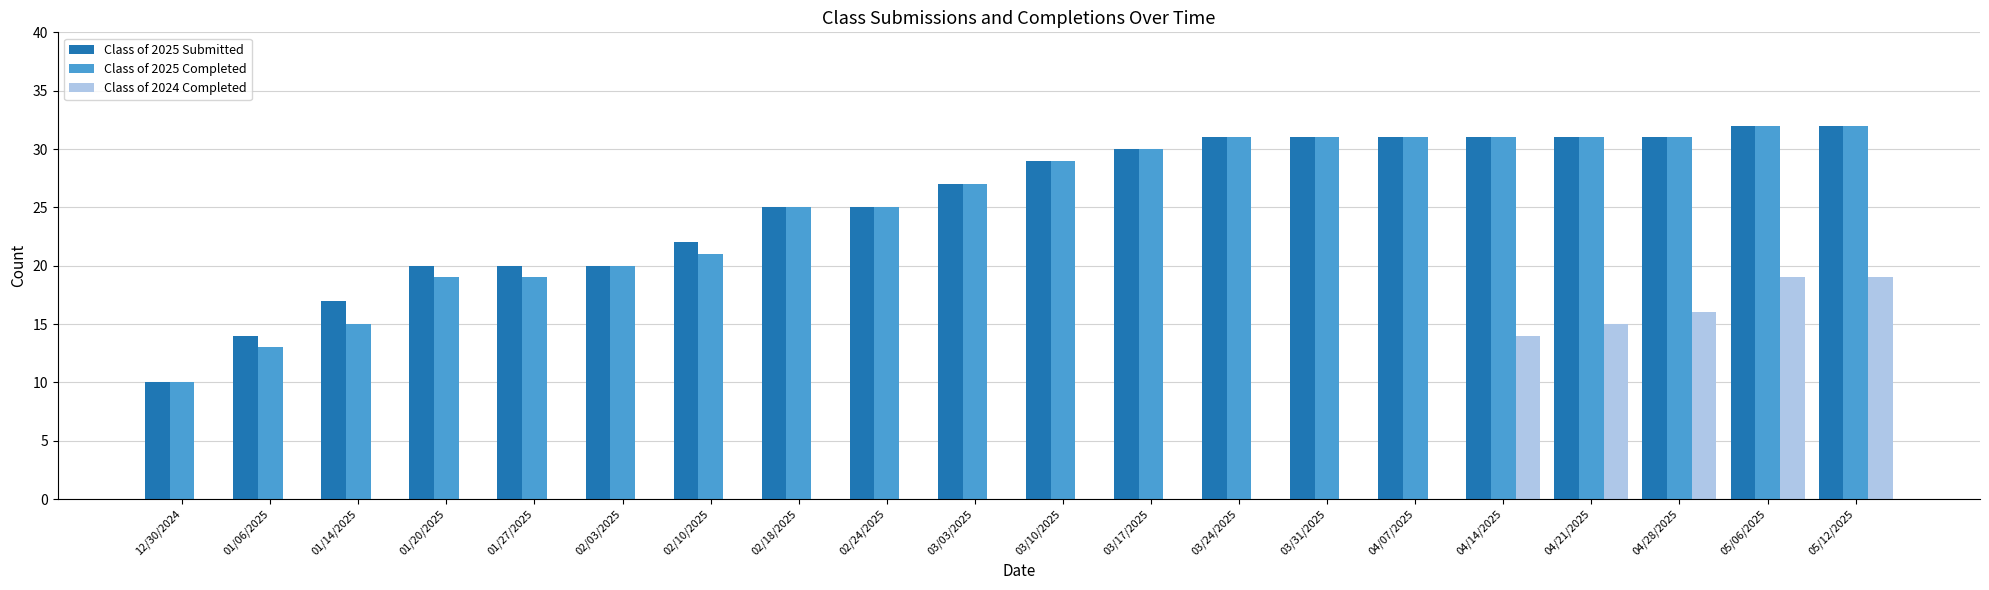

How many distinct data groups are displayed?

3